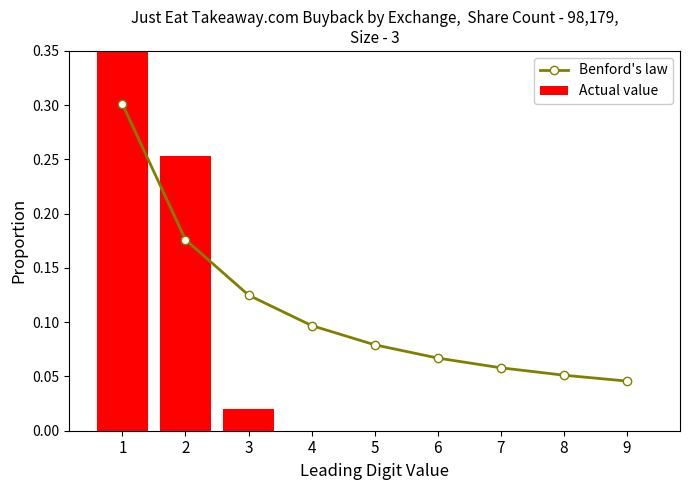

Reading left to right, list all the values displayed in this chart.

Benford's law: 1=0.3	2=0.2	3=0.1	4=0.1	5=0.1	6=0.1	7=0.1	8=0.1	9=0.0
Actual value: 1=0.7	2=0.3	3=0.0	4=0.0	5=0.0	6=0.0	7=0.0	8=0.0	9=0.0